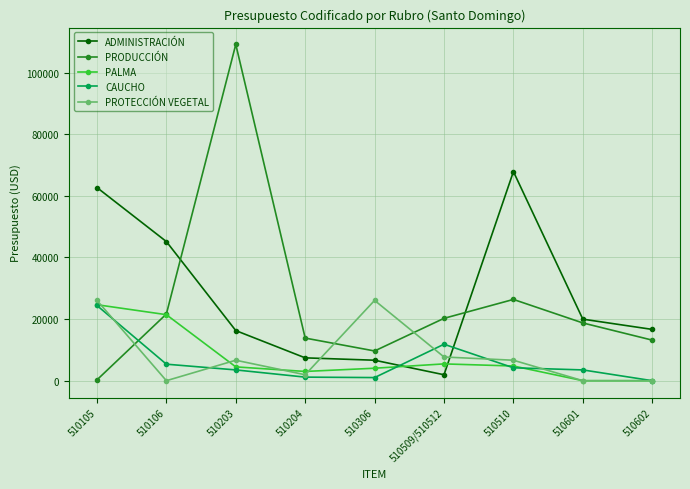

True or false: PROTECCIÓN VEGETAL and ADMINISTRACIÓN intersect in this chart.

True